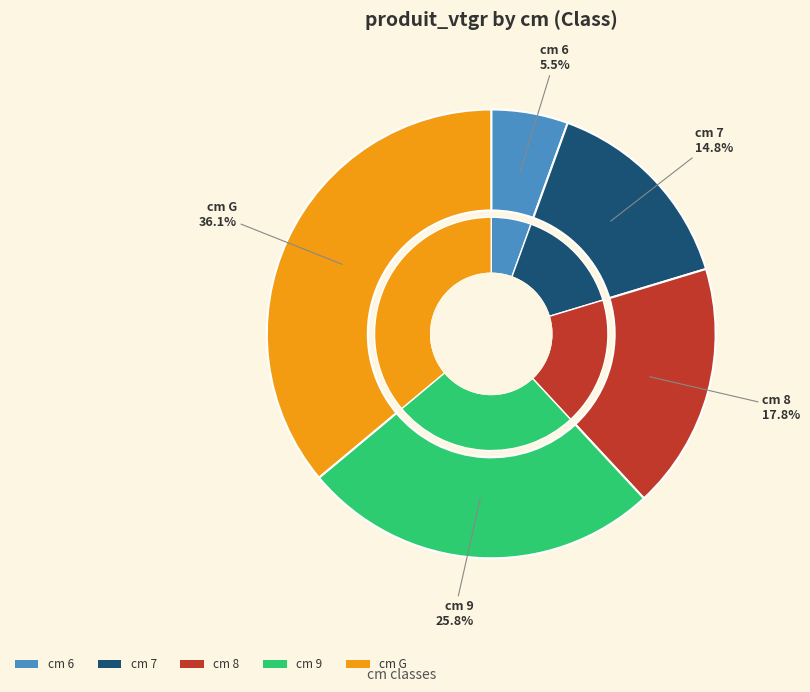

What is the total percentage of 6 and G?

41.6%